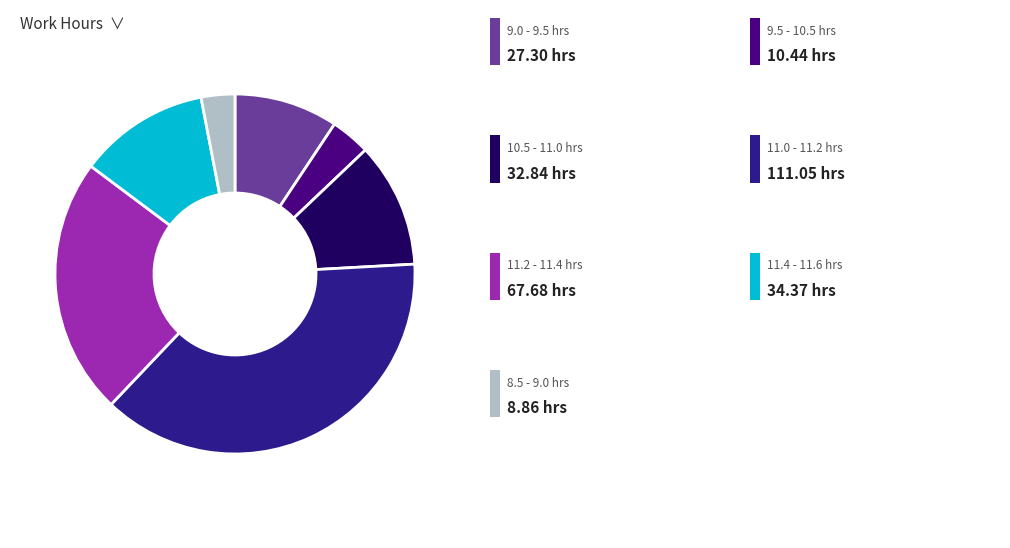

Is there any slice that represents more than half of the pie?

No